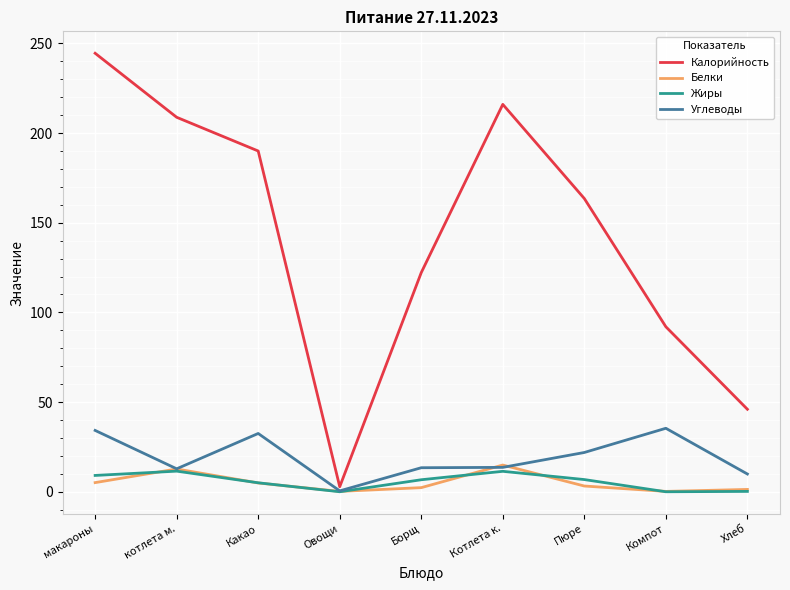

What is the greatest value displayed?

244.5